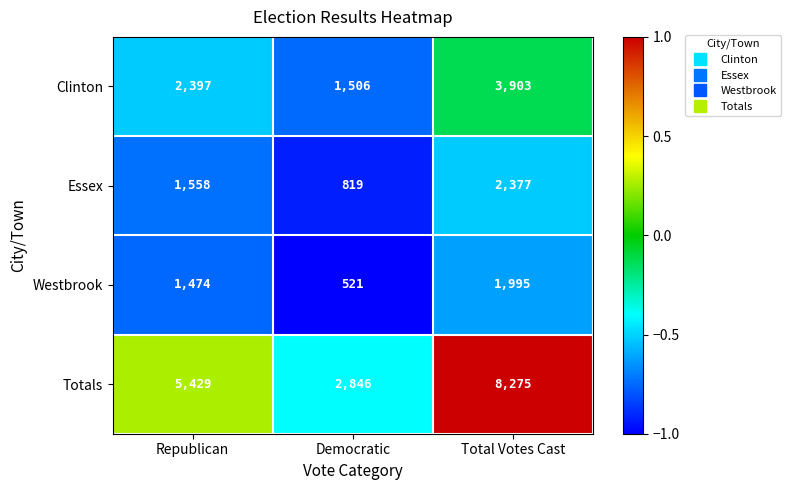

Rank the series by their maximum value, from lowest to highest.

Westbrook, Essex, Clinton, Totals